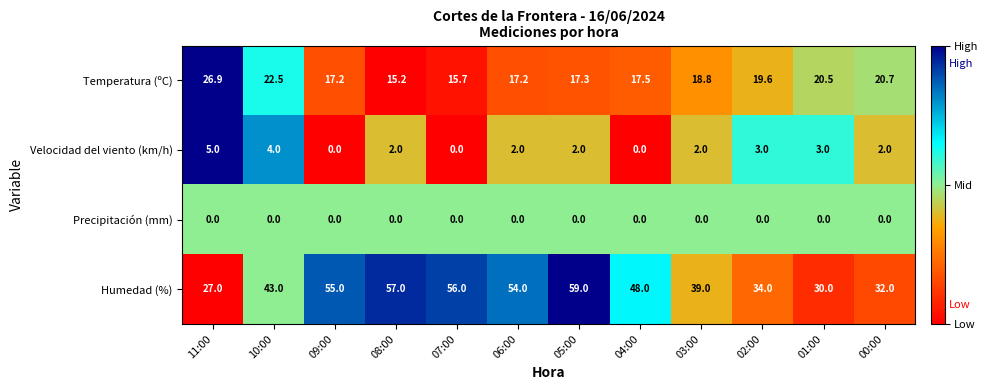

At how many categories does at least one series exceed 0?

12